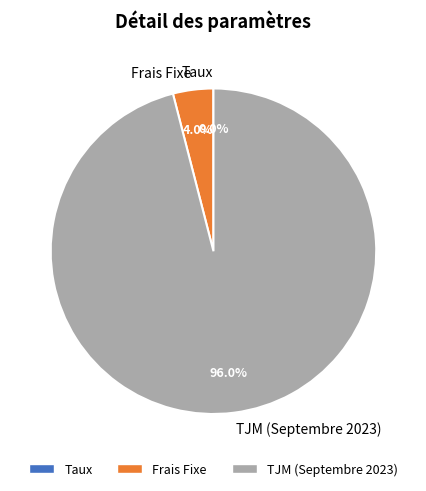

Does any single category account for the majority?

Yes